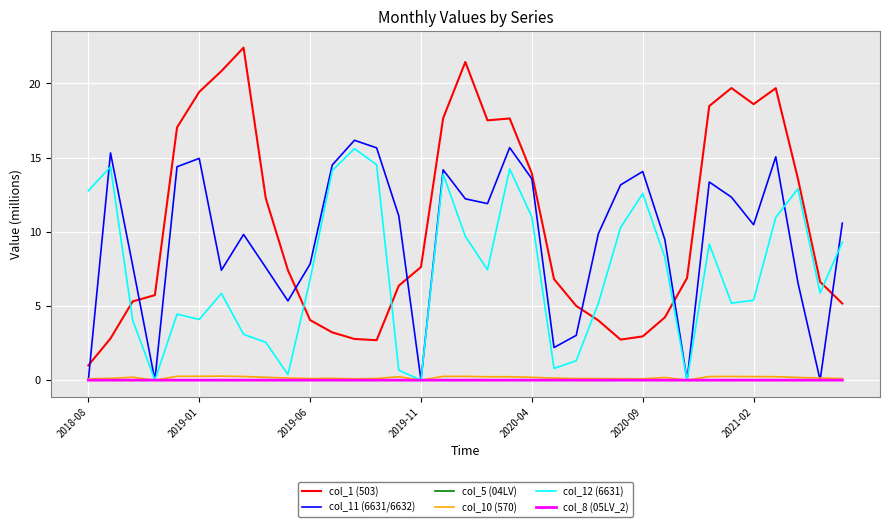

Which series has the widest spread of values?

col_1 (503)